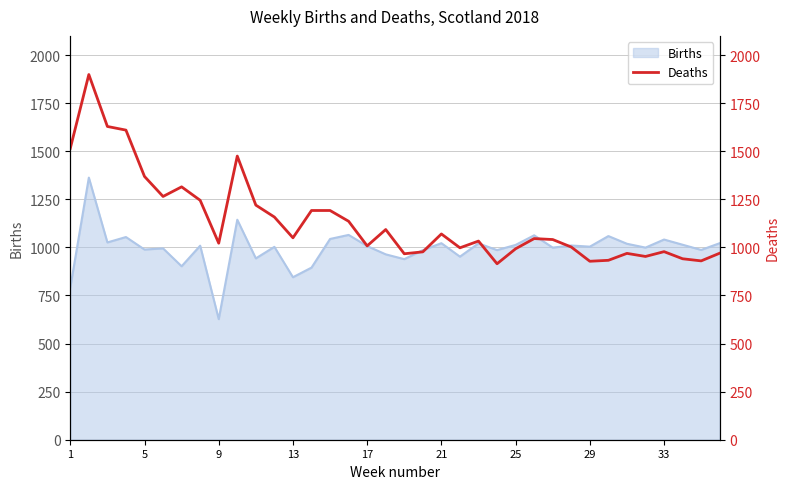

What is the maximum value for Births?

1363